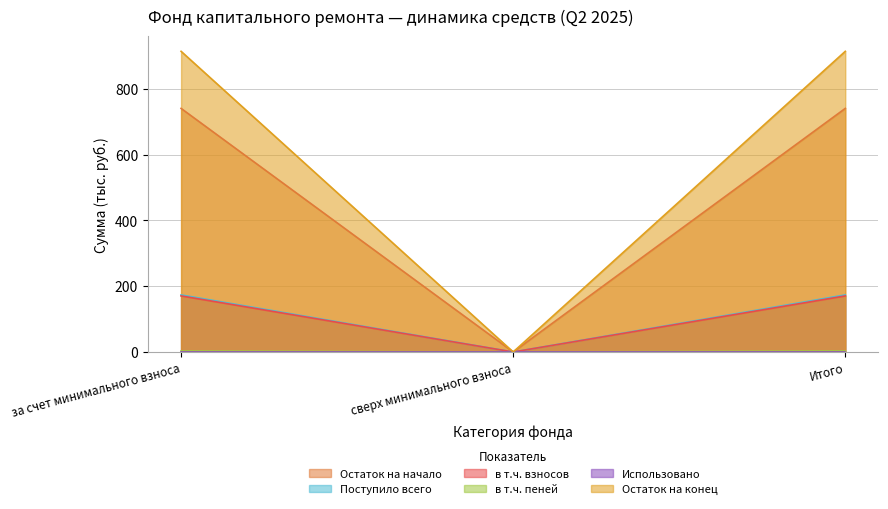

Is it true that в т.ч. взносов equals 79.3 at сверх минимального взноса?

False